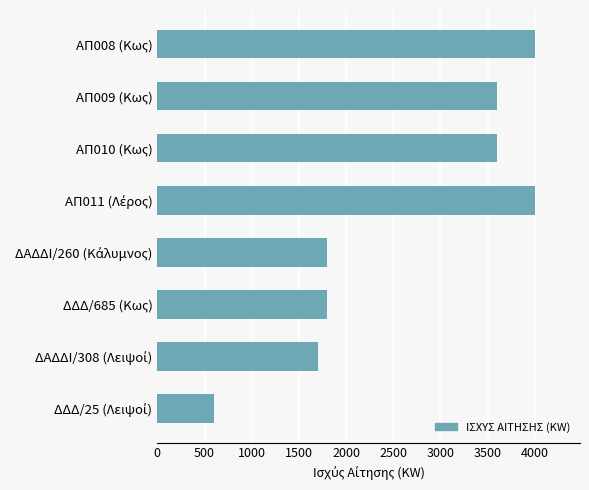

What is the sum of all values?

21100